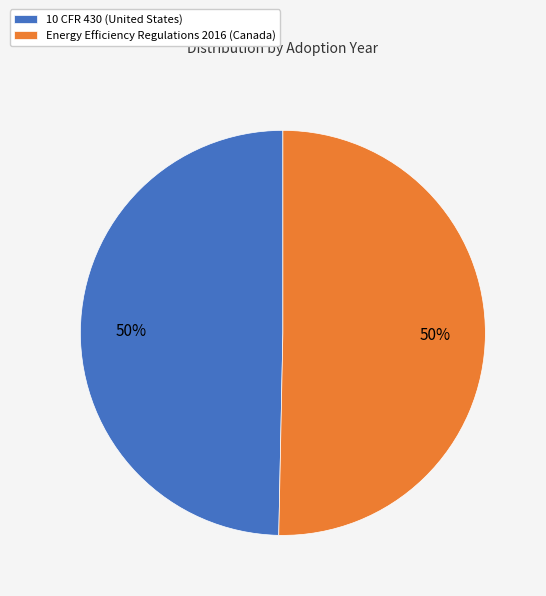

To the nearest percent, what is the combined percentage of Energy Efficiency Regulations 2016 (Canada) and 10 CFR 430 (United States)?

100%